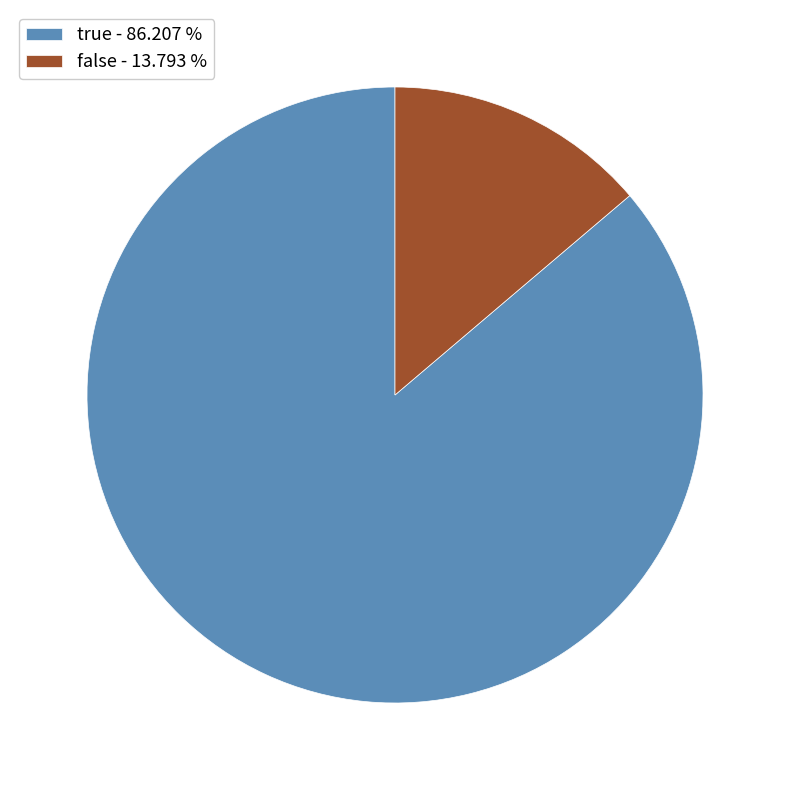

How many slices are in this pie chart?

2